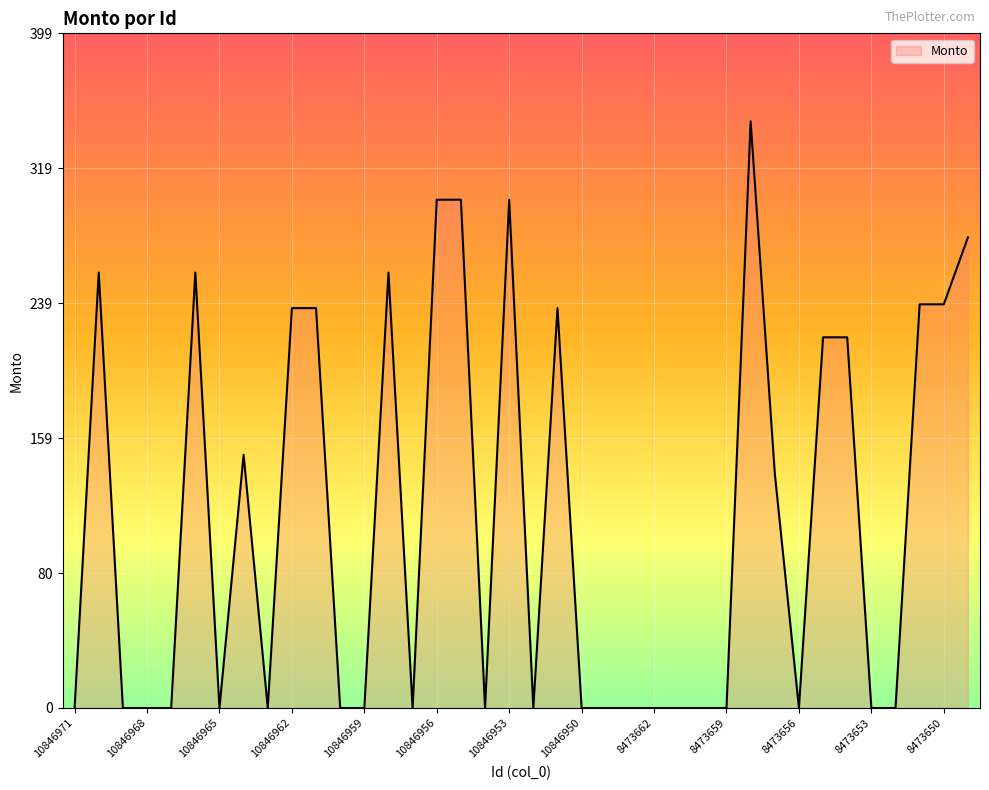

What is the maximum value shown in the chart?

346.6